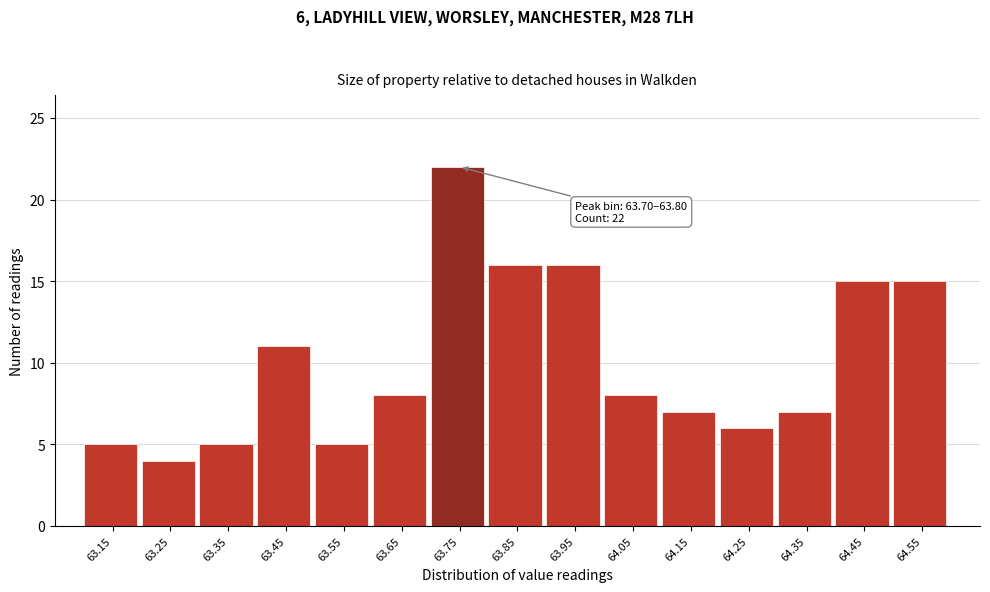

Which range on the x-axis has the tallest bar?

63.7 to 63.8